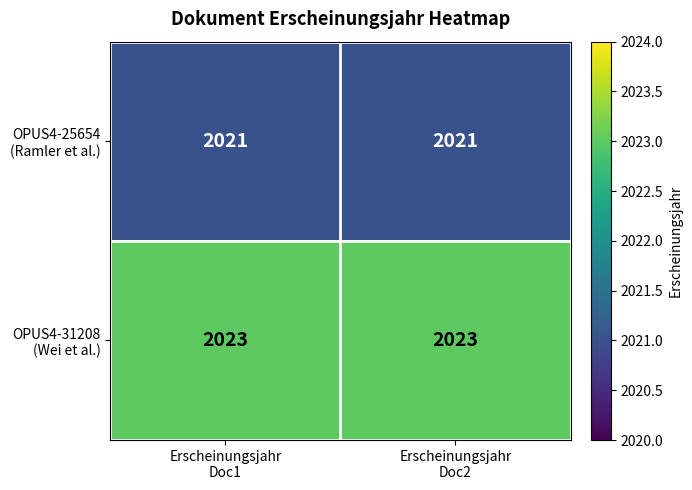

Which series has the largest total across all categories?

OPUS4-31208 (Wei et al.)